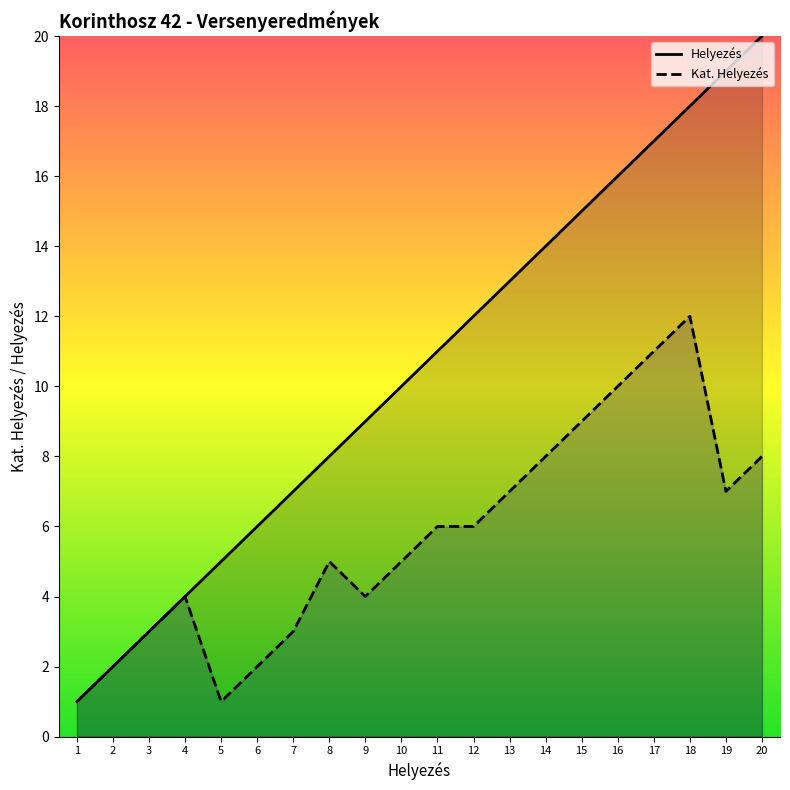

Which series has the largest total across all categories?

Helyezés